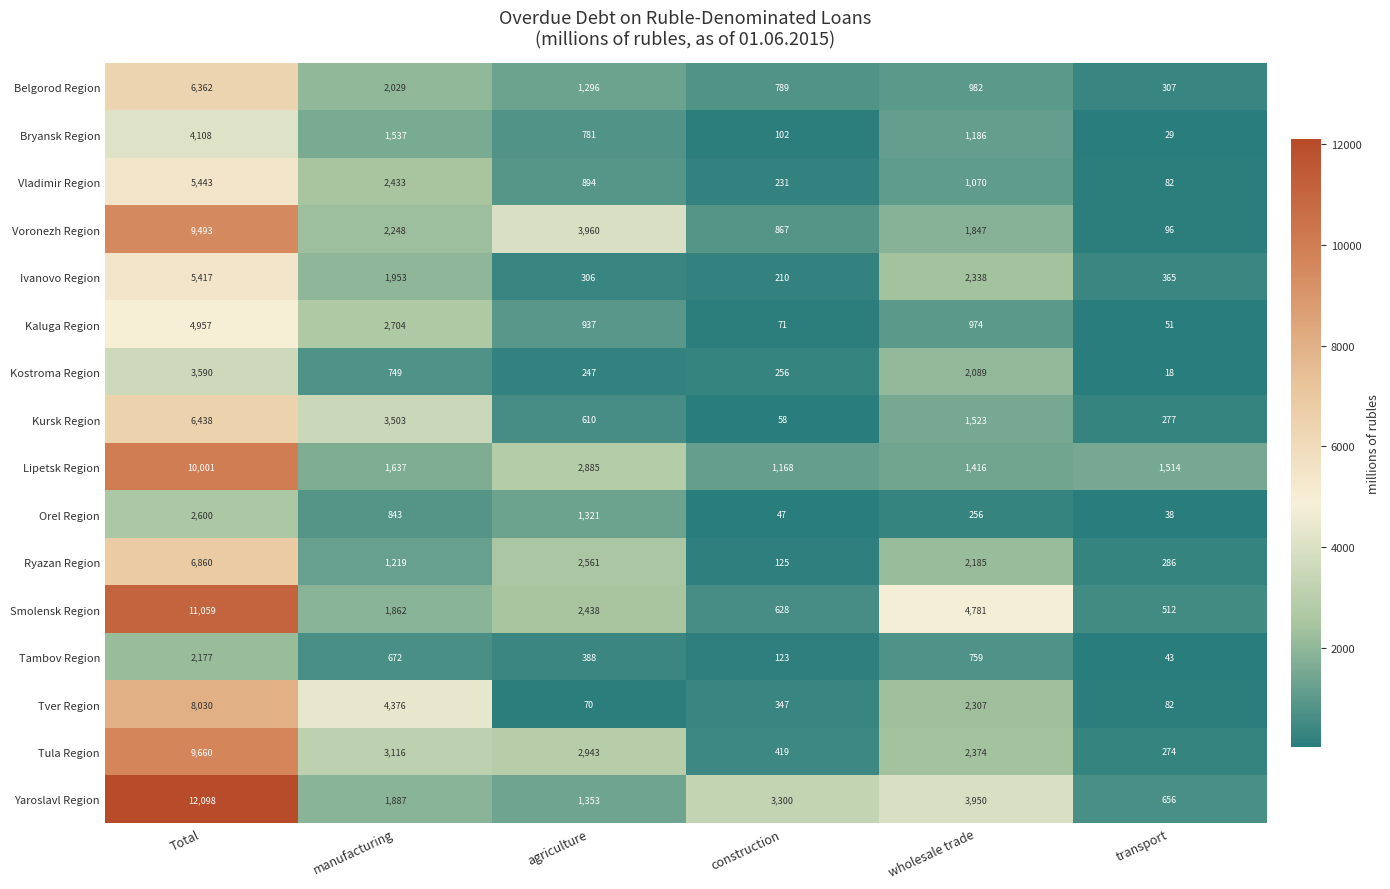

Which series changed the most between manufacturing and agriculture?

Tver Region